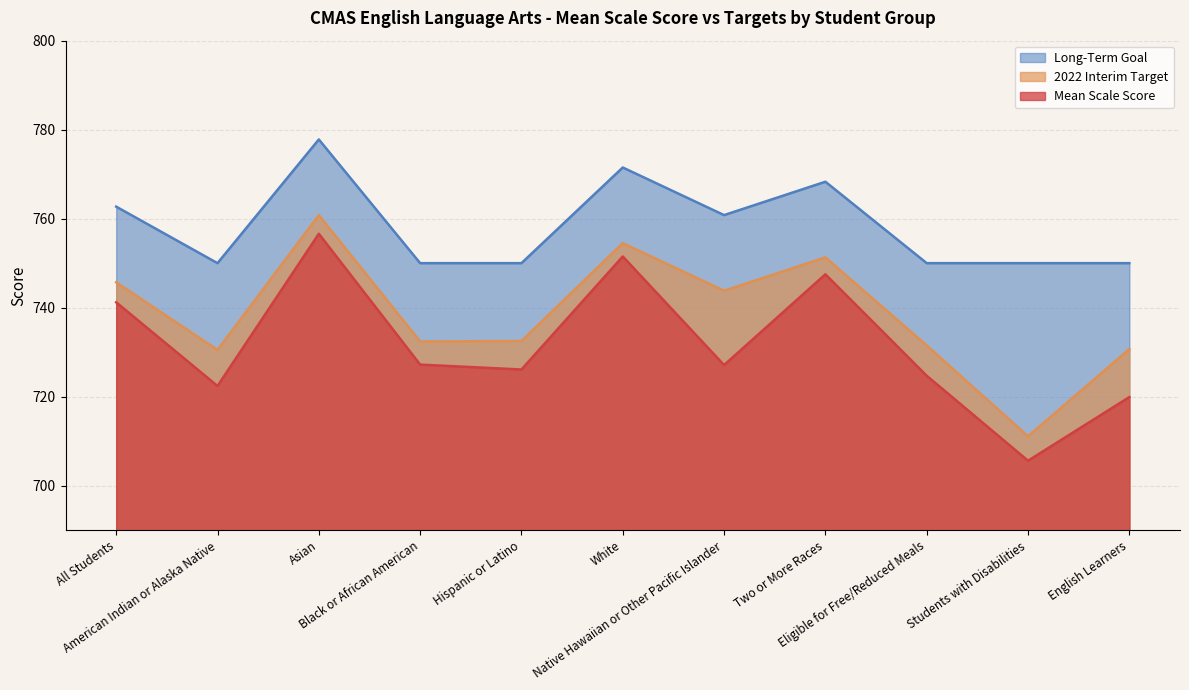

What is the value of the Mean Scale Score point at the 6th from the left?

751.5